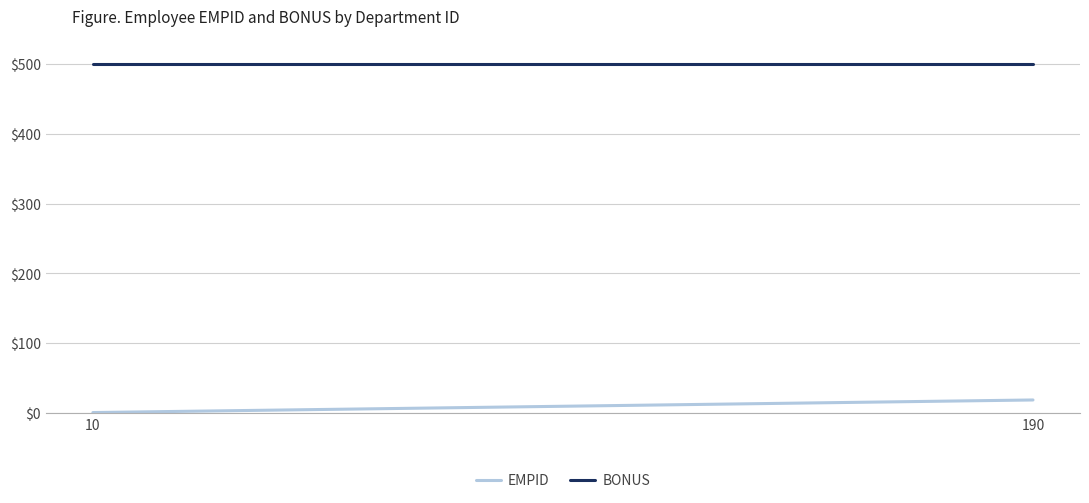

What is the sum of all EMPID values?

190